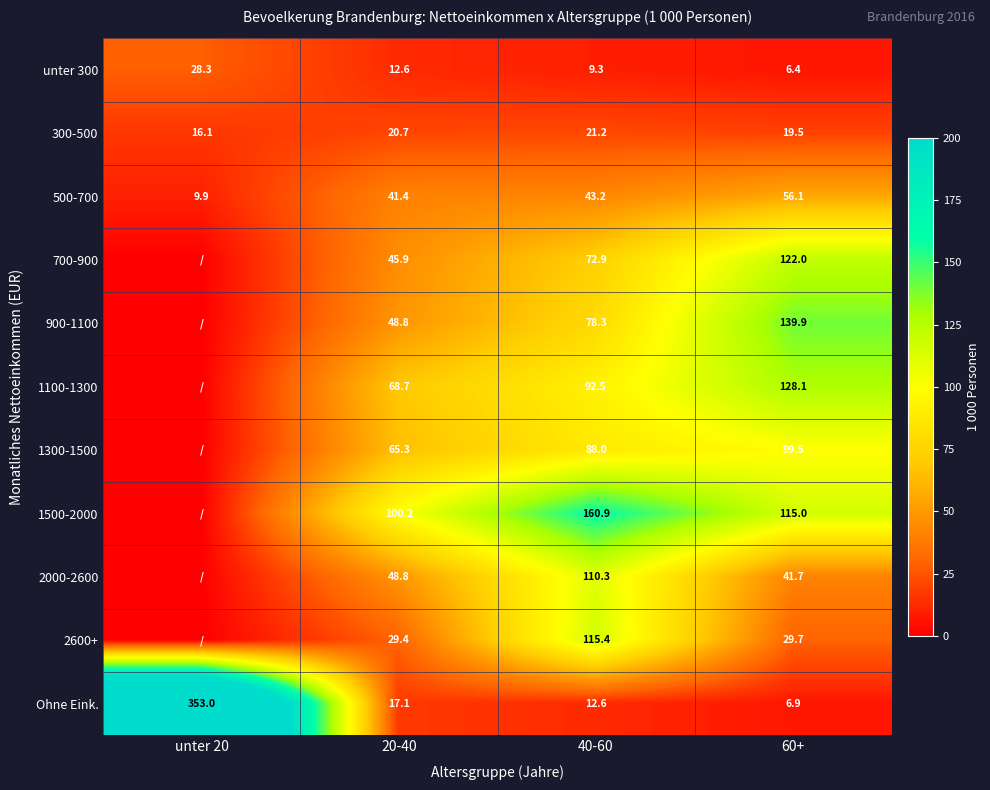

Which category has the lowest value in the Ohne Eink. series?

60+